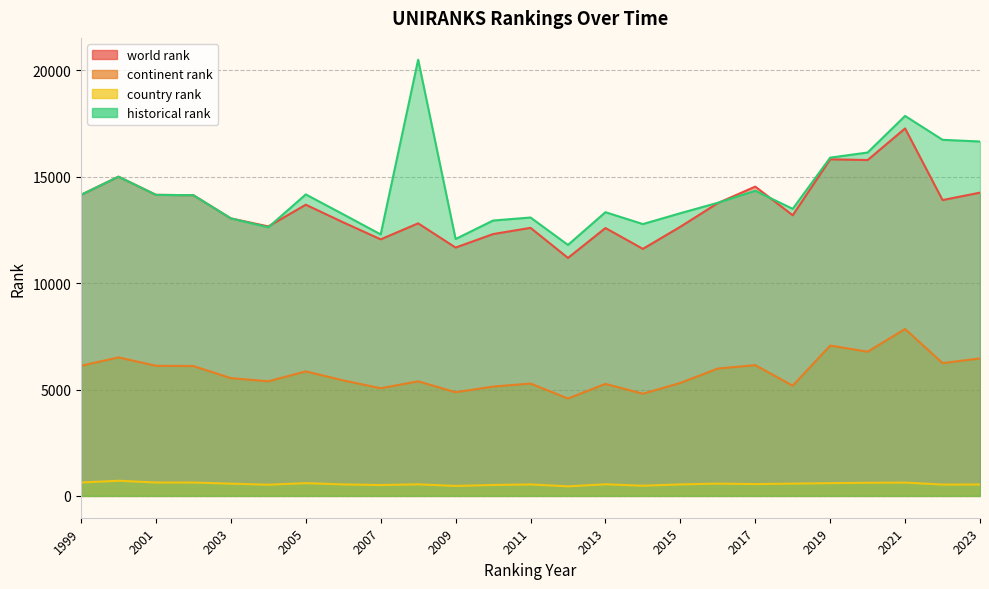

True or false: historical rank has more than 2 points higher than both neighbors.

True